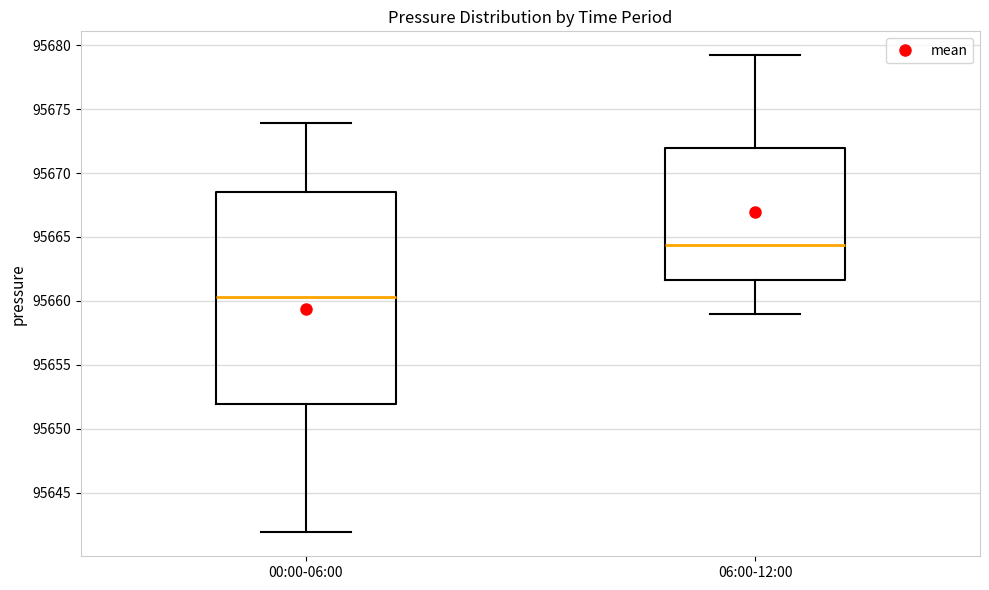

Reading left to right, transcribe this box plot: for each box, give where its median line is, the range the box spans, and where its two whiskers end, as read against the y-axis. The values are not printed on the chart, so give them approximately, as read against the axis.

00:00-06:00: median 95660.5, box 95652.0 to 95668.5, whiskers 95642.0 to 95674.0
06:00-12:00: median 95664.5, box 95661.5 to 95672.0, whiskers 95659.0 to 95679.0